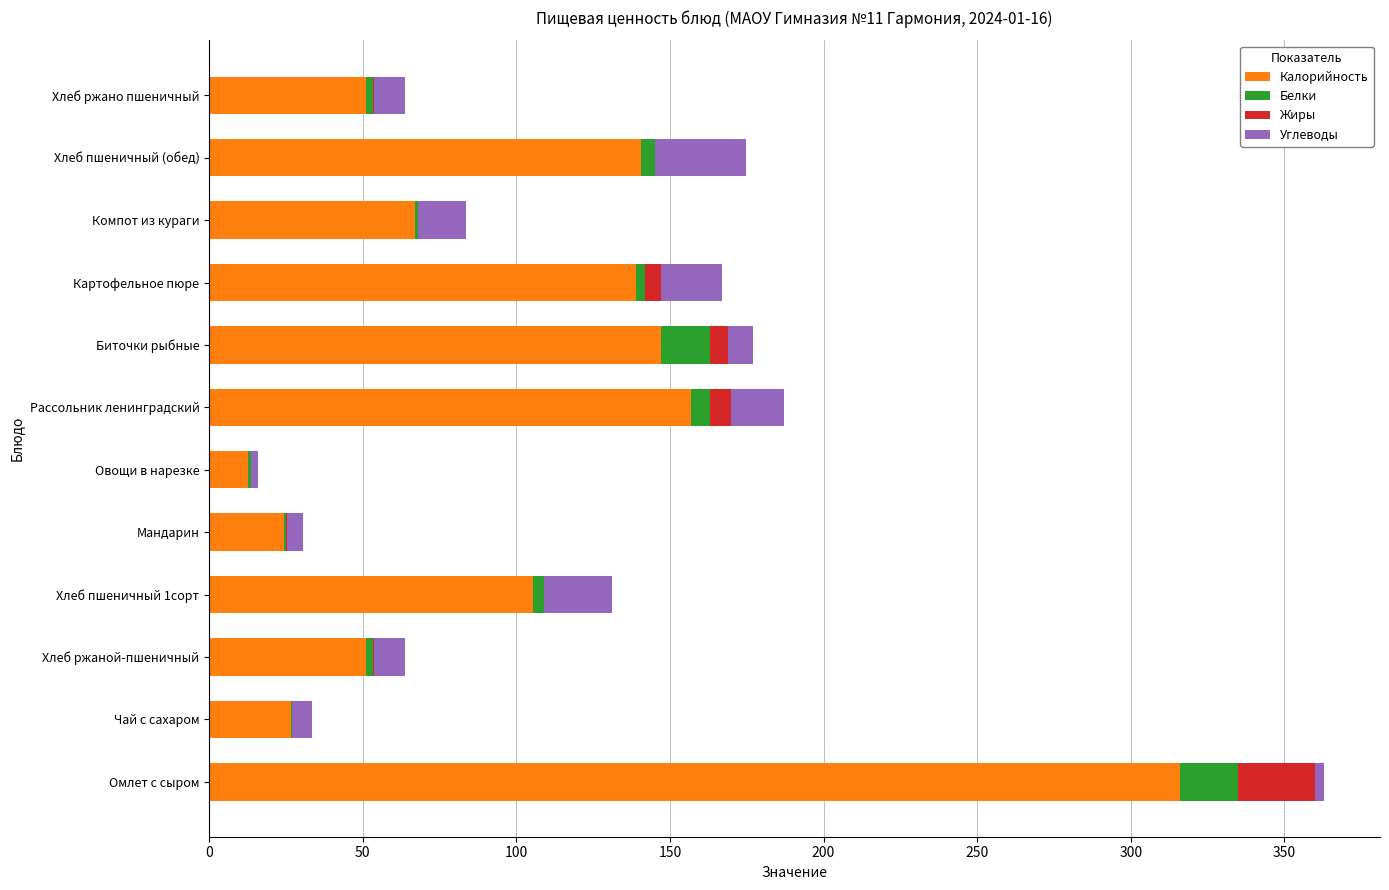

Where is Калорийность nearest to the value 164?

Рассольник ленинградский